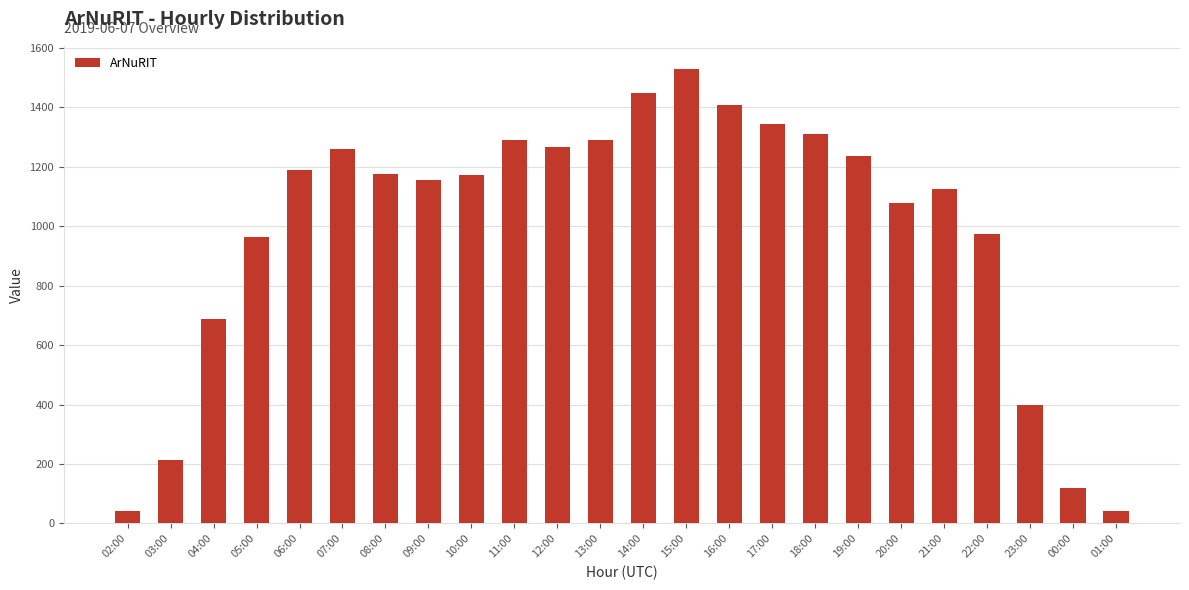

Count the number of categories in the chart.

24